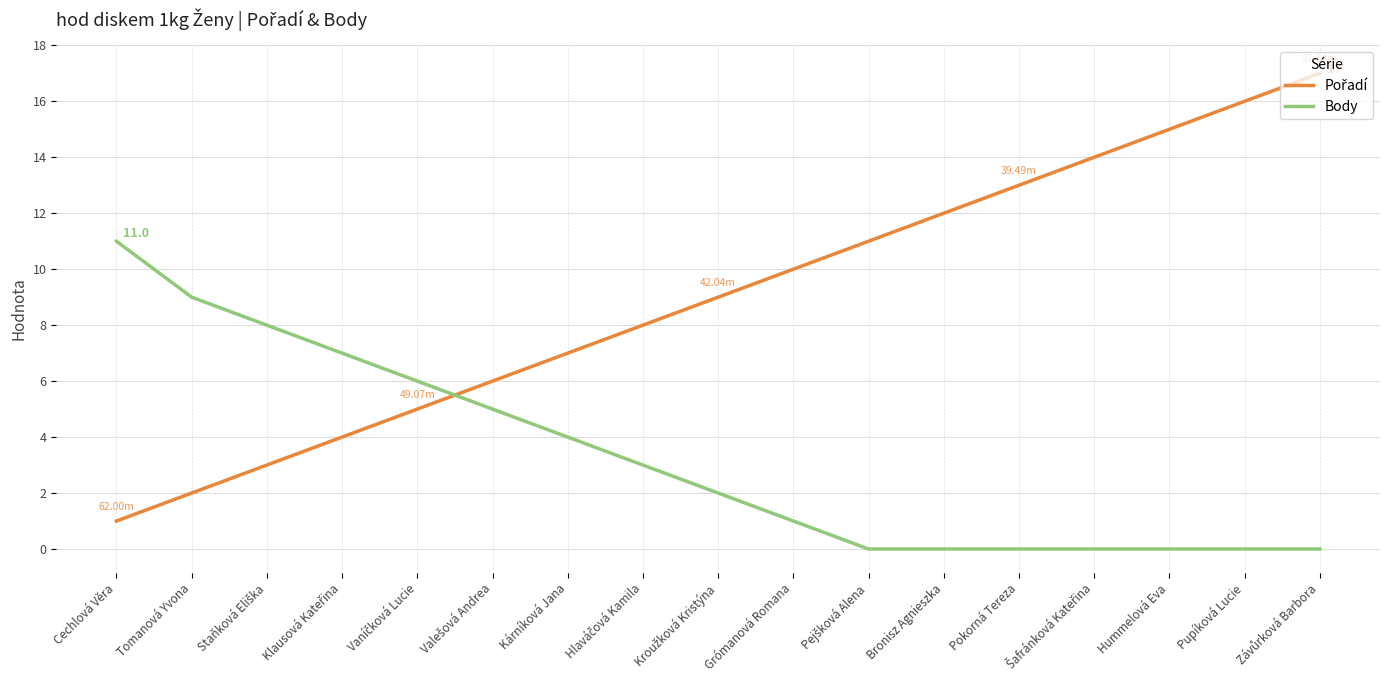

At which label does Body reach its peak?

Cechlová Věra